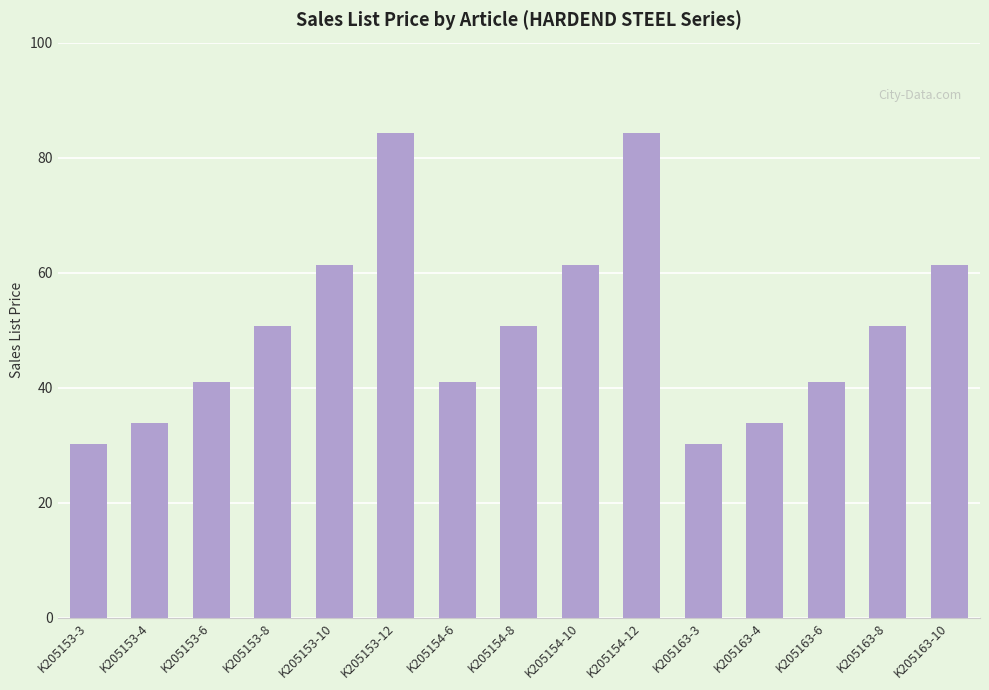

Reading left to right, extract all data points from this chart.

K205153-3=30.2	K205153-4=33.8	K205153-6=41.0	K205153-8=50.7	K205153-10=61.4	K205153-12=84.3	K205154-6=41.0	K205154-8=50.7	K205154-10=61.4	K205154-12=84.3	K205163-3=30.2	K205163-4=33.8	K205163-6=41.0	K205163-8=50.7	K205163-10=61.4